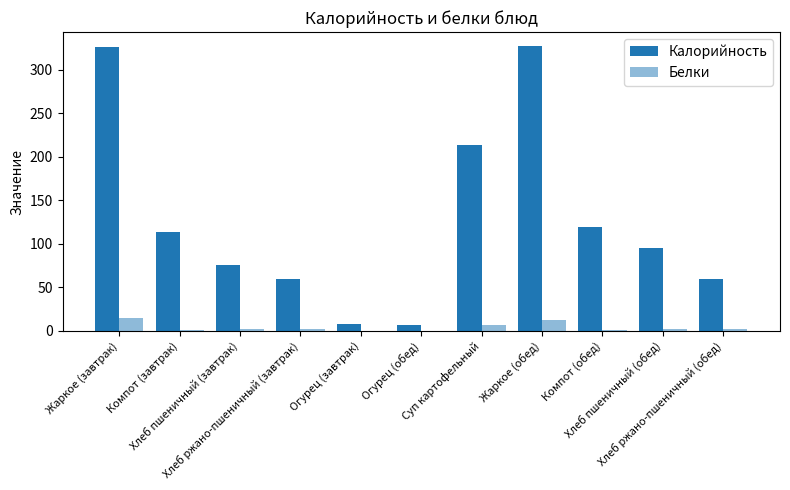

How many groups of bars are there?

11